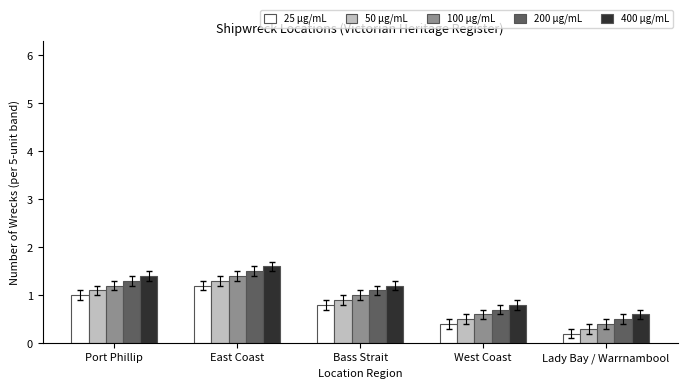

Rank the series by their maximum value, from highest to lowest.

400 µg/mL, 200 µg/mL, 100 µg/mL, 50 µg/mL, 25 µg/mL